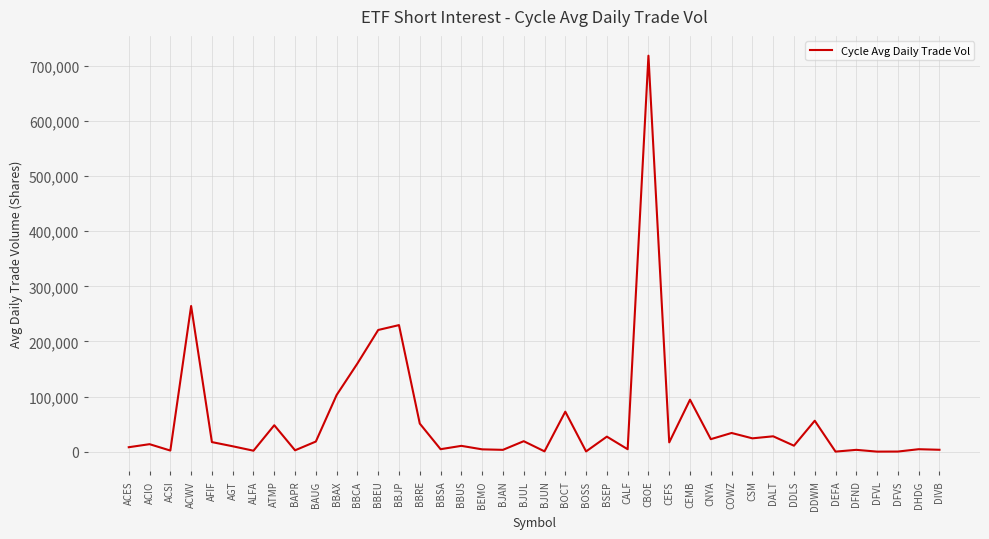

True or false: the data shows 29235 at BBAX.

False